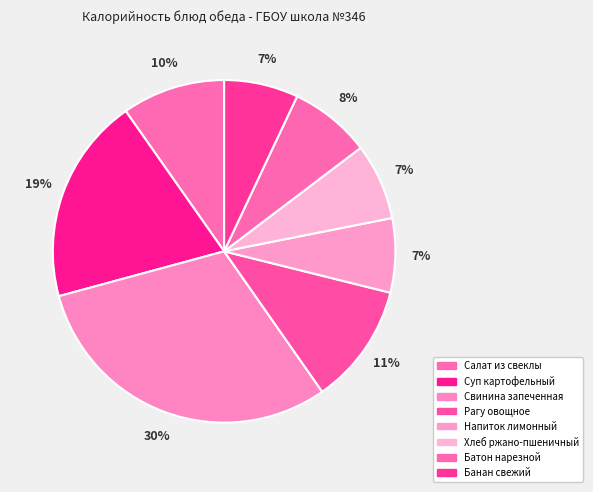

Which has a higher value, Напиток лимонный or Банан свежий?

Напиток лимонный